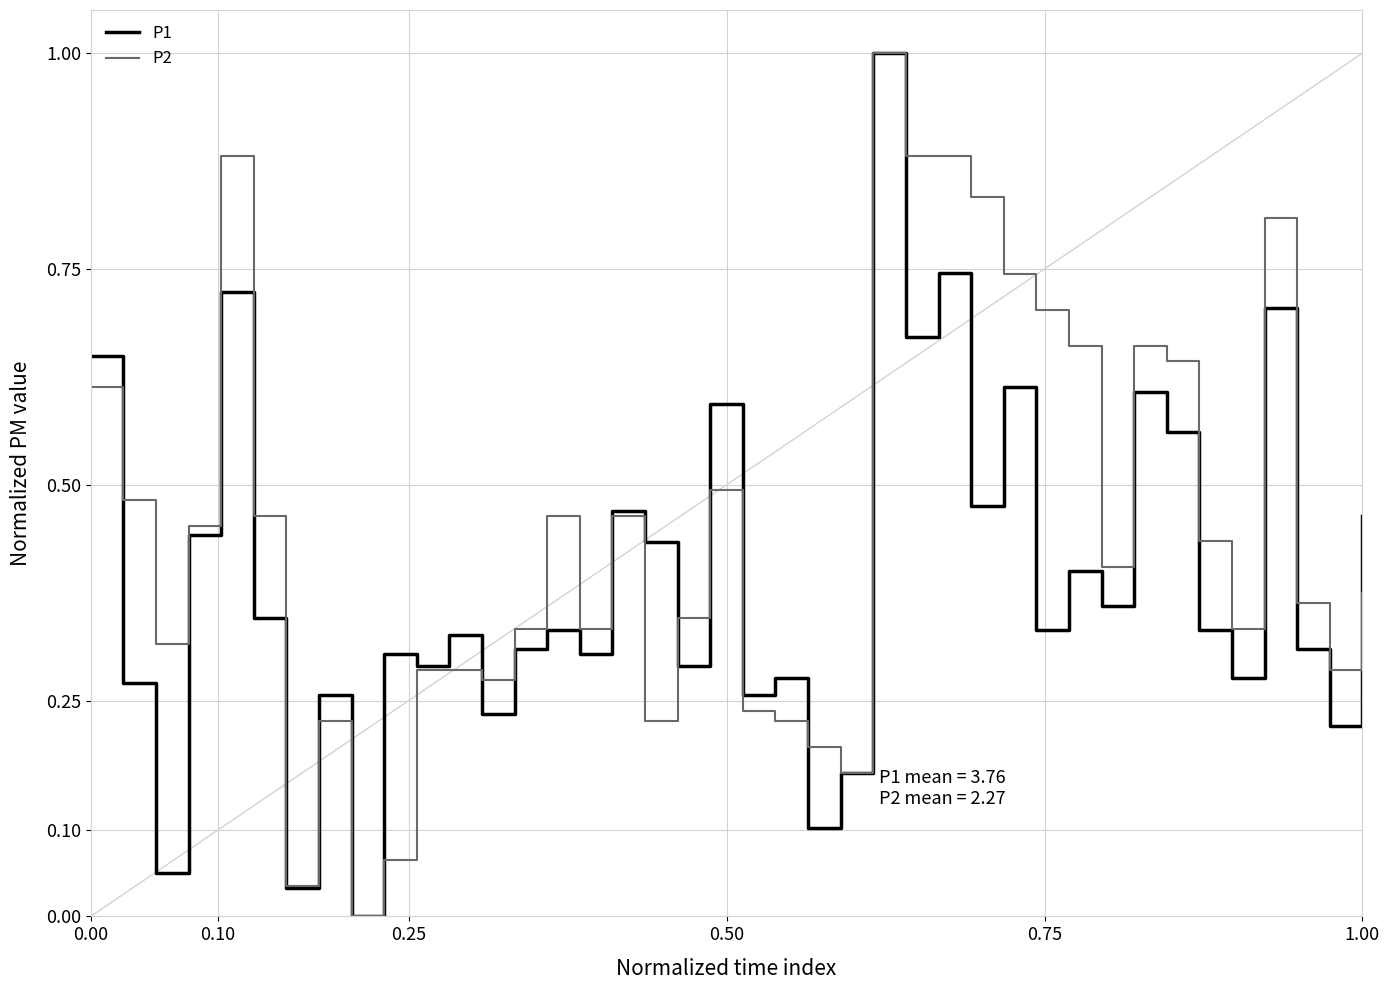

List the series in order of their overall mean, lowest first.

P1, P2